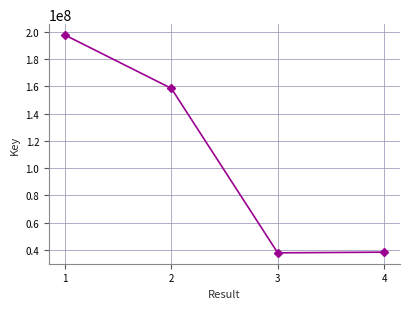

What is the ratio of the value at 3 to the value at 4?

1.0